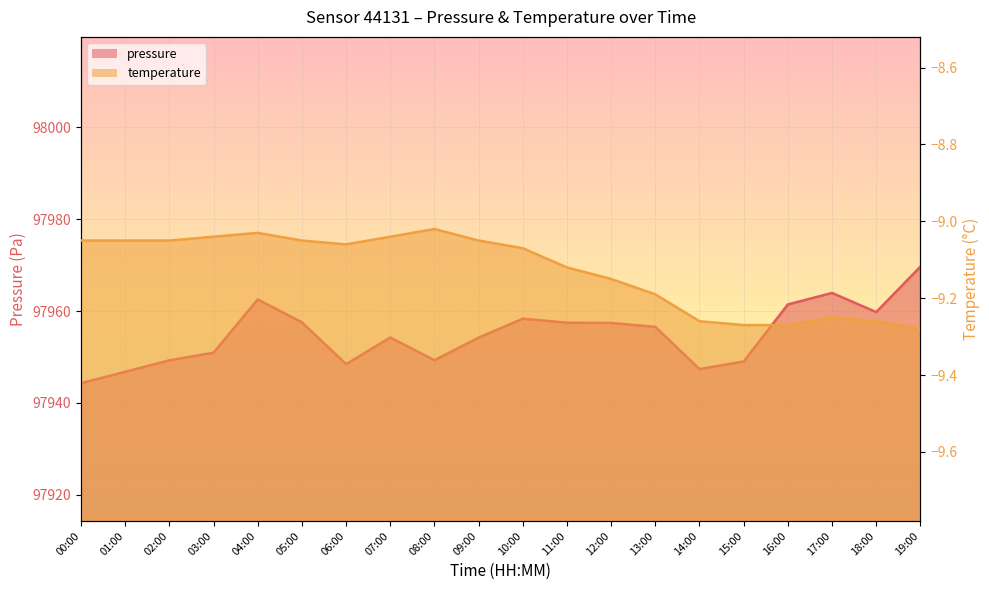

What is the total value across all series at 13:00?

97947.4